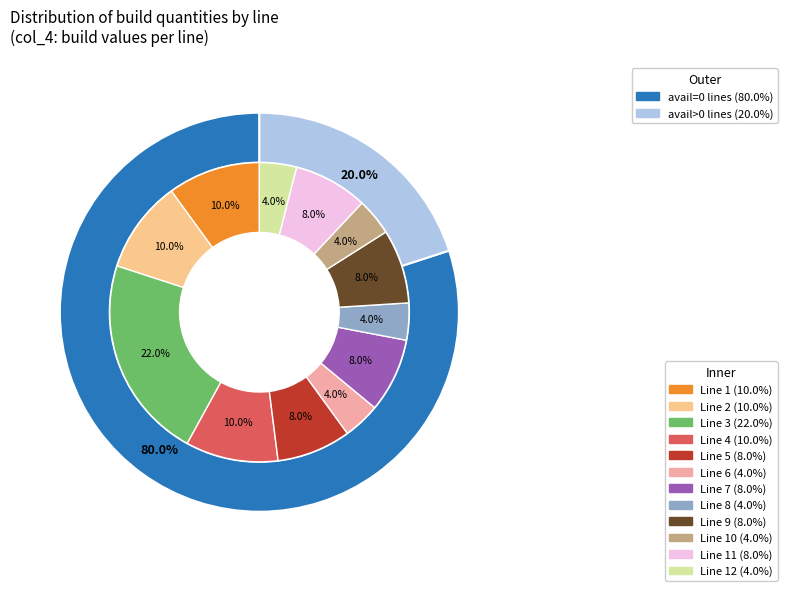

How many segments does this pie chart have?

12